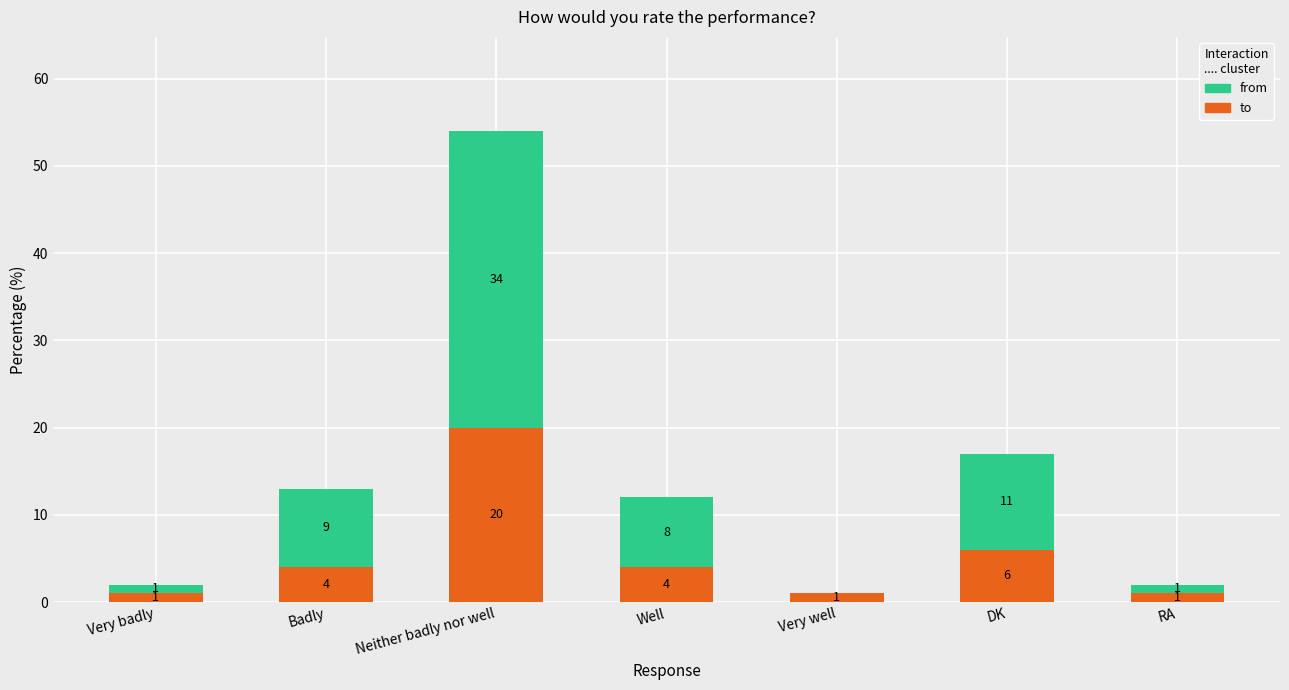

True or false: to has a value of 4 at Well.

True